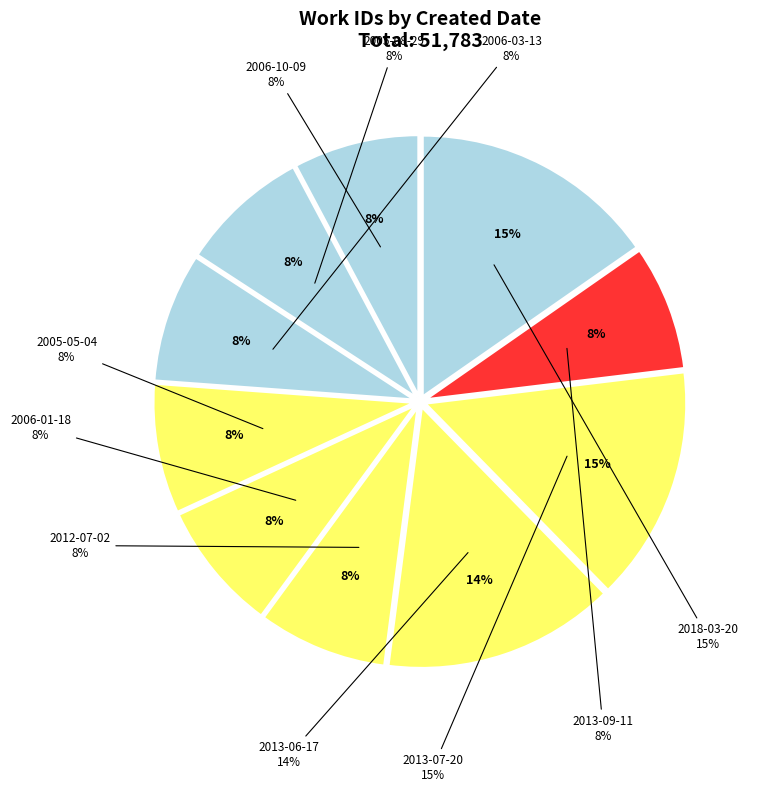

To the nearest percent, what percentage of the pie is 2013-09-11?

8%